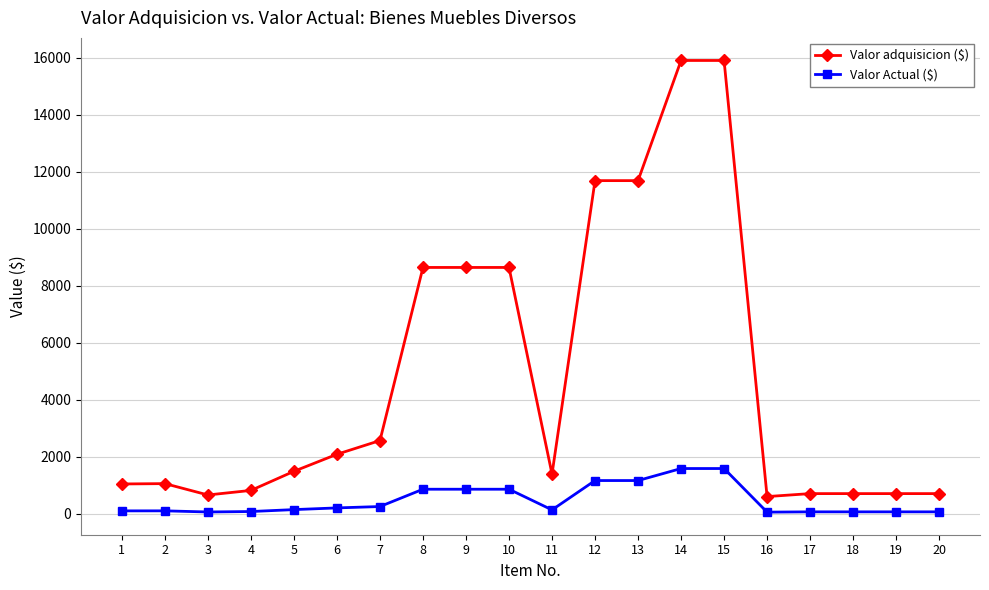

What are all the series names shown in the legend?

Valor adquisicion ($), Valor Actual ($)